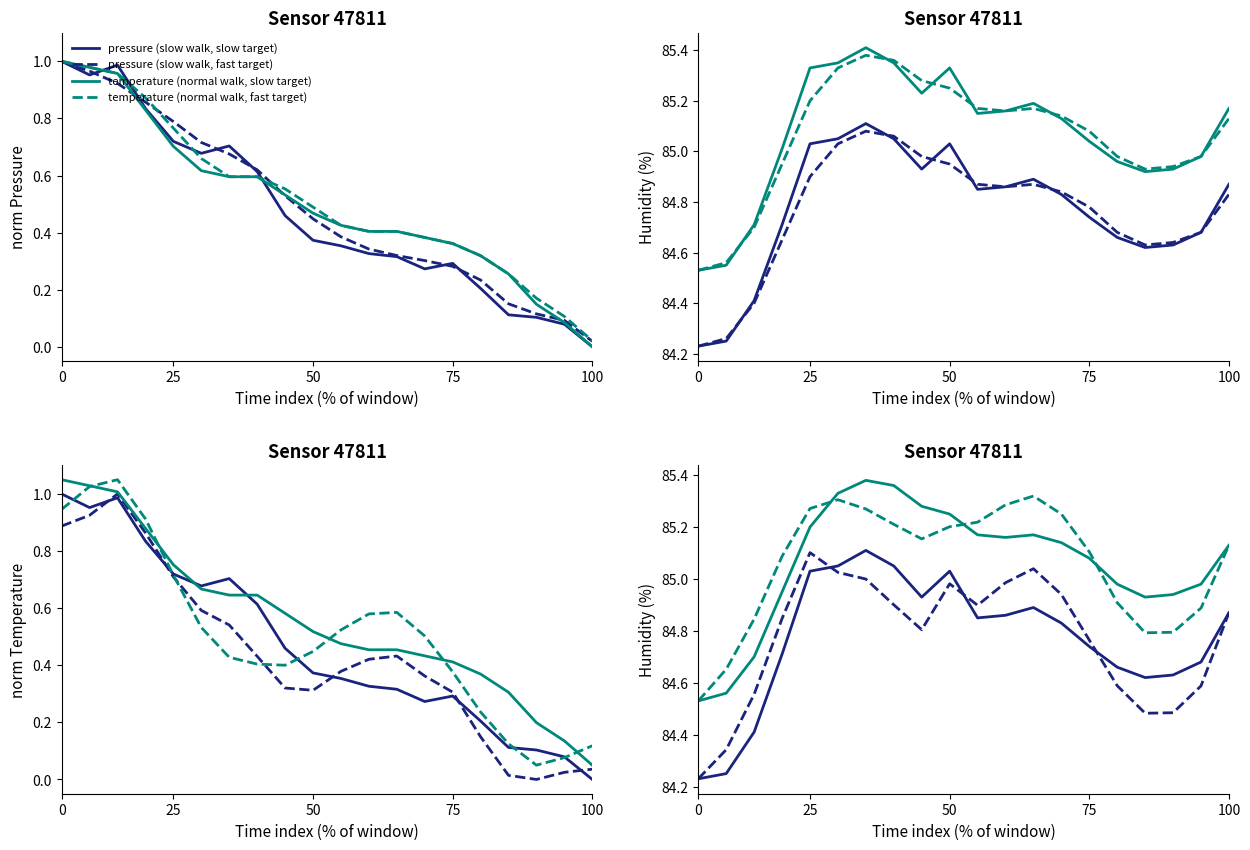

What is the average value of the pressure series?

0.5